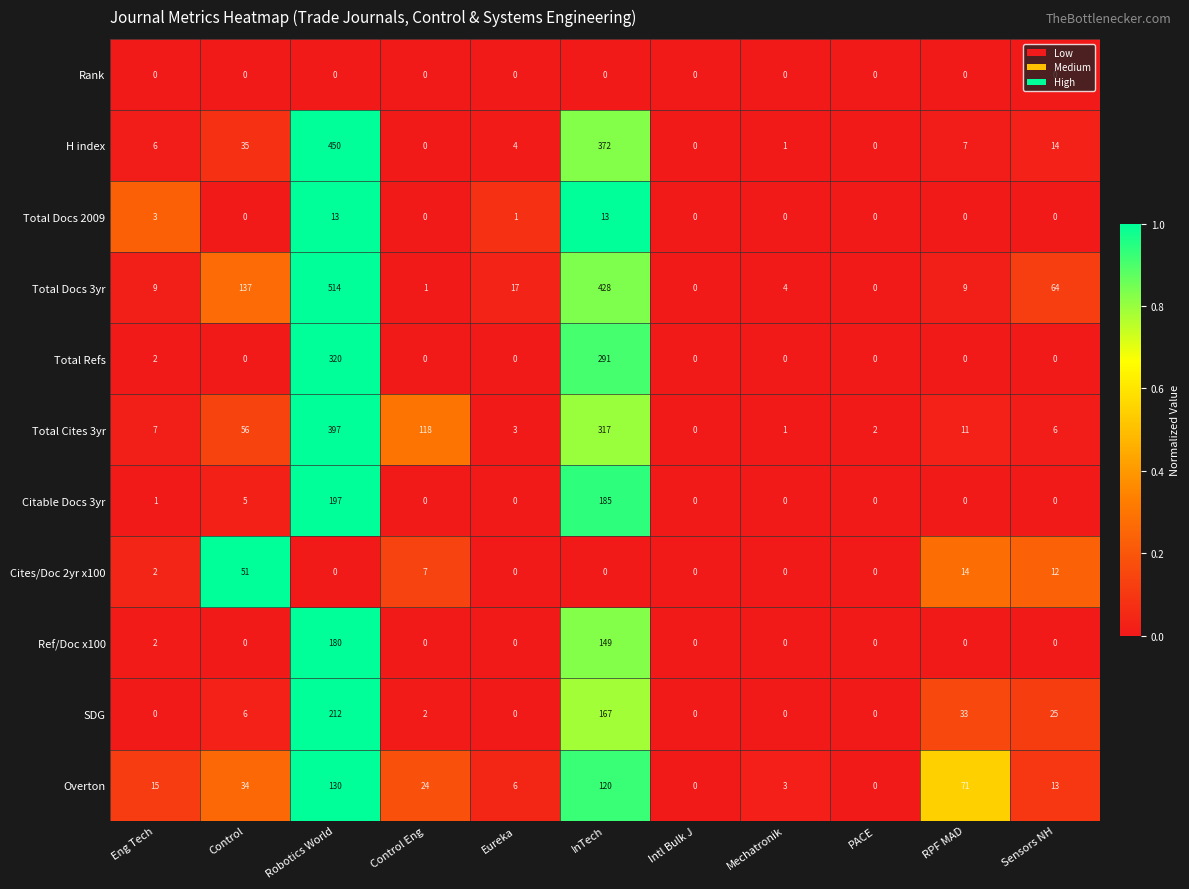

How many values in H index are above zero?

8